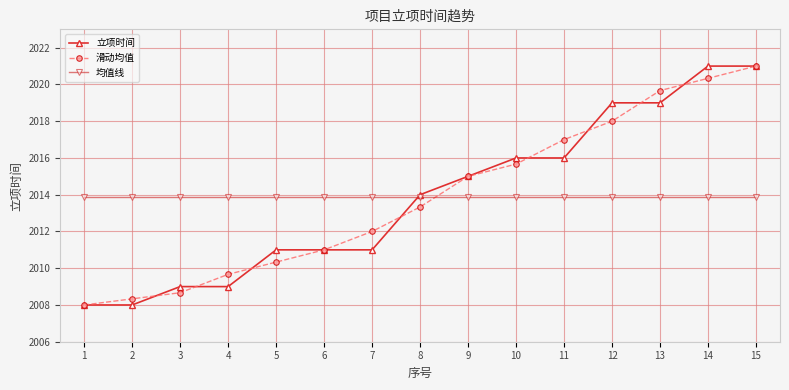

What is the minimum value shown in the chart?

2008.0